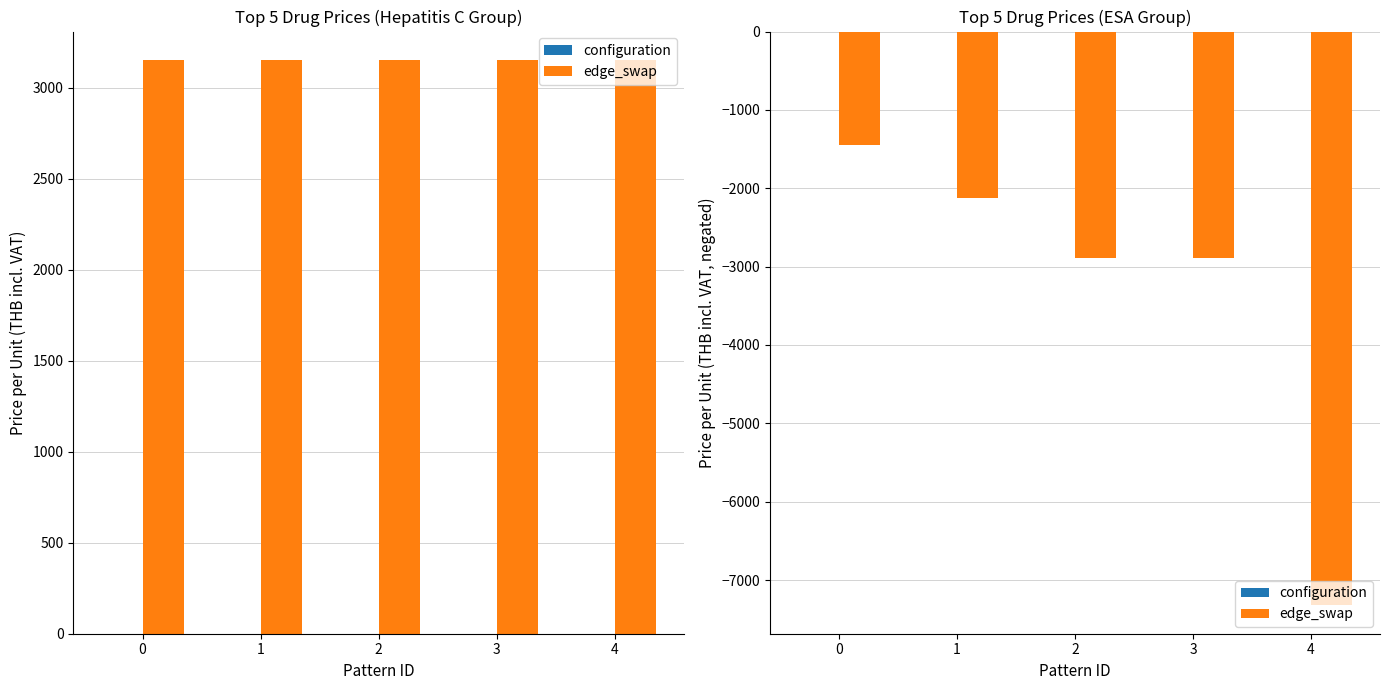

How many bars are there in each group?

2